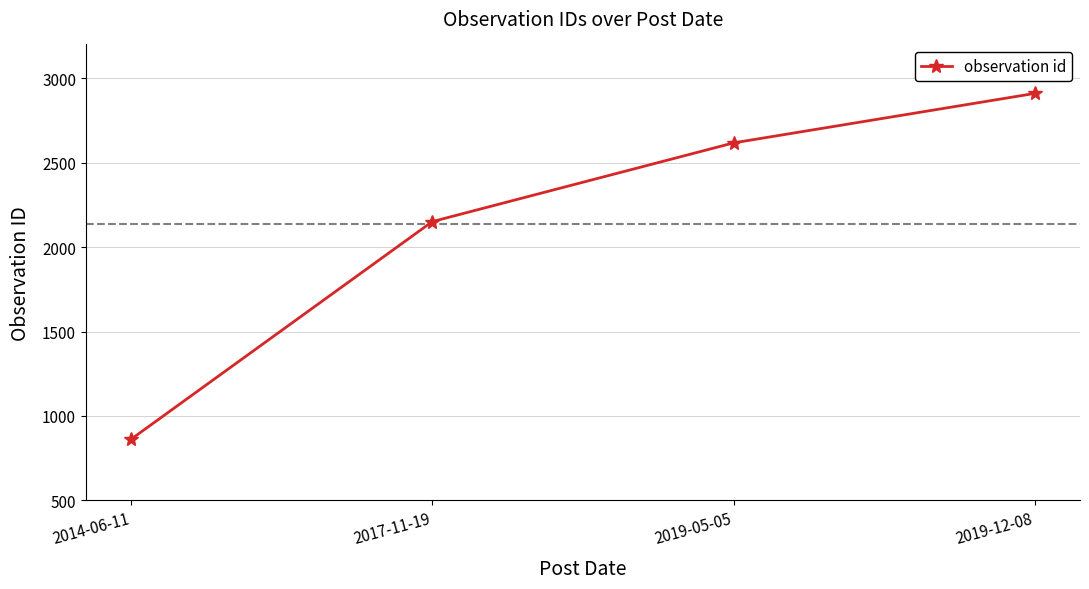

What is the smallest value displayed?

862